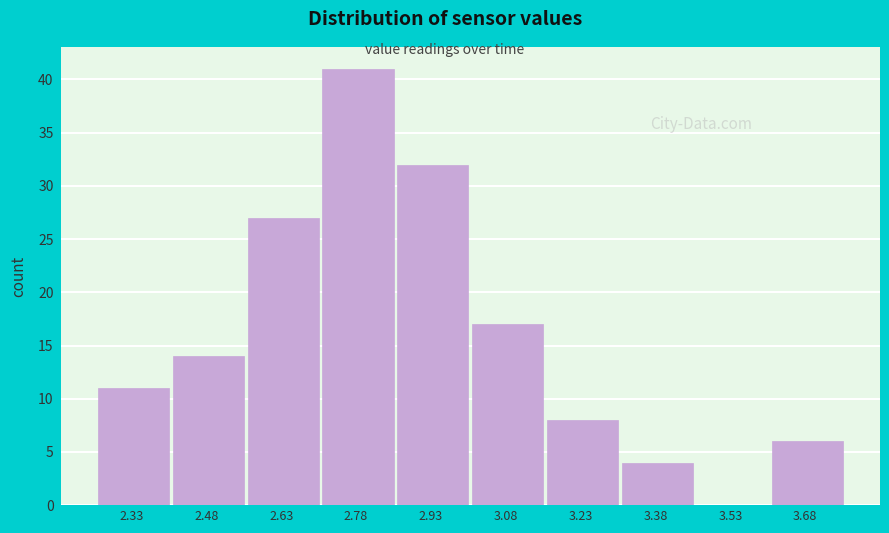

Reading right to left, transcribe all the data shown in this chart.

3.68=6	3.53=0	3.38=4	3.23=8	3.08=17	2.93=32	2.78=41	2.63=27	2.48=14	2.33=11